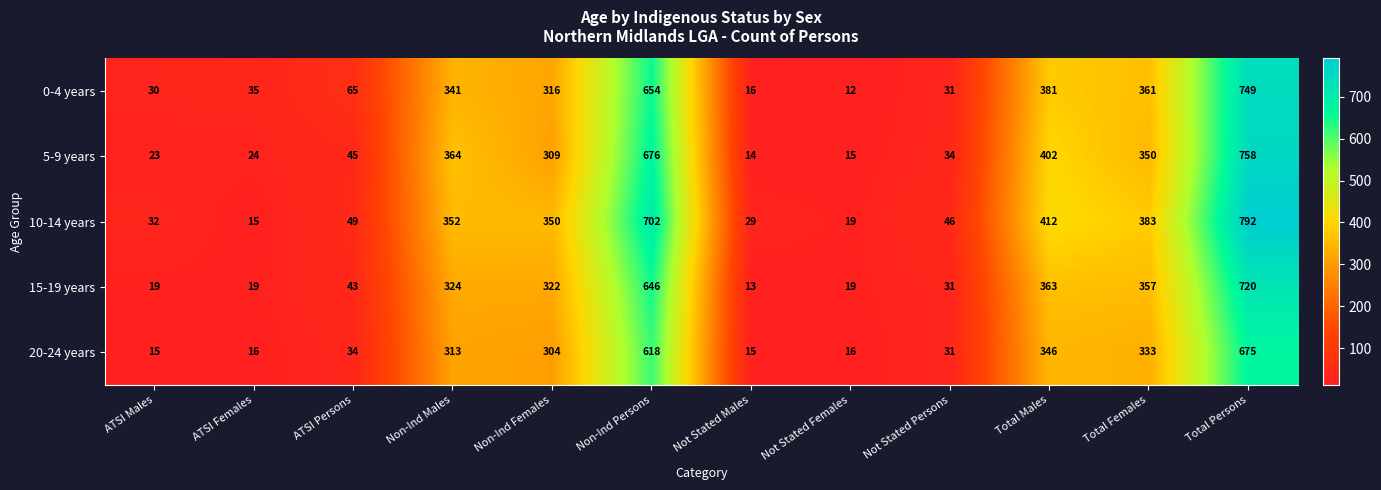

Count the number of categories in the chart.

12